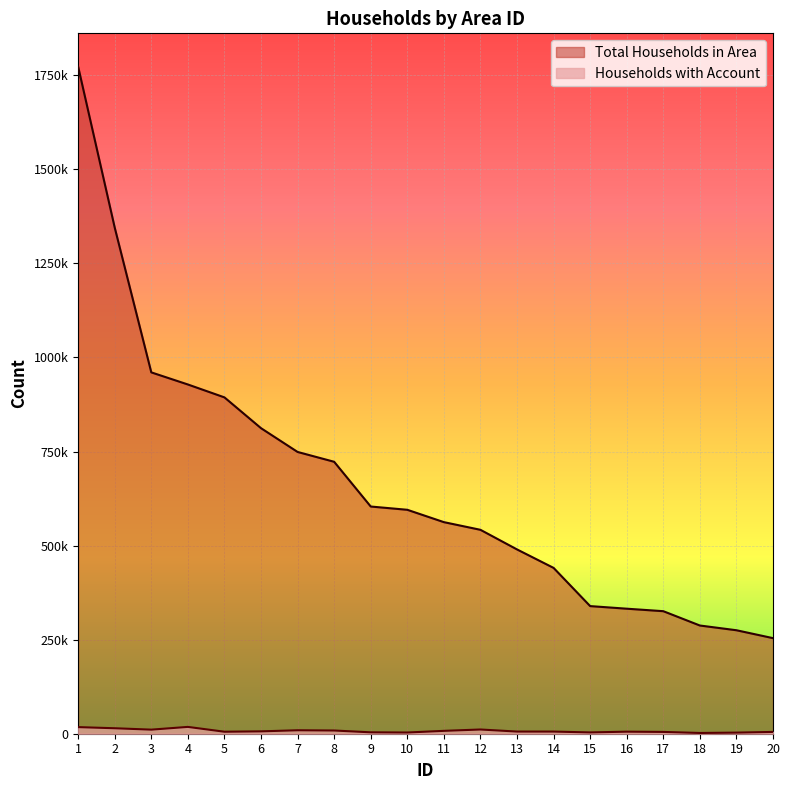

What is the sum of all Total Households in Area values?

13232847